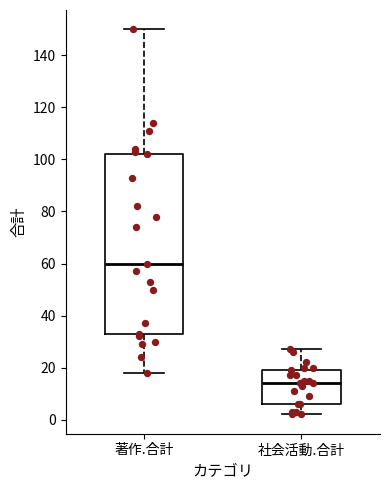

Where does the lower whisker of the box for 社会活動.合計 end on the y-axis? The values are not printed on the chart, so give them approximately, as read against the axis.

2